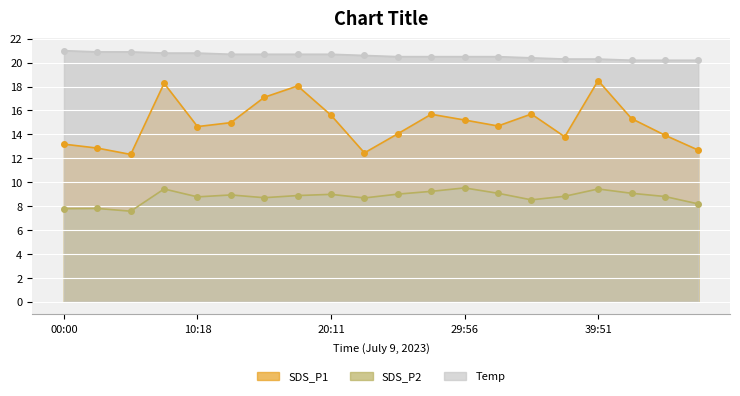

Reading left to right, extract all data points from this chart.

SDS_P1: 00:00=13.2	02:43=12.8	05:12=12.3	07:38=18.3	10:18=14.7	12:45=15.0	15:12=17.1	17:39=18.1	20:11=15.6	22:37=12.4	25:03=14.1	27:30=15.7	29:56=15.2	32:22=14.7	34:49=15.7	37:25=13.8	39:51=18.5	42:19=15.3	44:47=13.9	47:42=12.7
SDS_P2: 00:00=7.8	02:43=7.8	05:12=7.6	07:38=9.4	10:18=8.8	12:45=8.9	15:12=8.7	17:39=8.9	20:11=9.0	22:37=8.7	25:03=9.0	27:30=9.2	29:56=9.5	32:22=9.1	34:49=8.5	37:25=8.8	39:51=9.4	42:19=9.1	44:47=8.8	47:42=8.2
Temp: 00:00=21.0	02:43=20.9	05:12=20.9	07:38=20.8	10:18=20.8	12:45=20.7	15:12=20.7	17:39=20.7	20:11=20.7	22:37=20.6	25:03=20.5	27:30=20.5	29:56=20.5	32:22=20.5	34:49=20.4	37:25=20.3	39:51=20.3	42:19=20.2	44:47=20.2	47:42=20.2